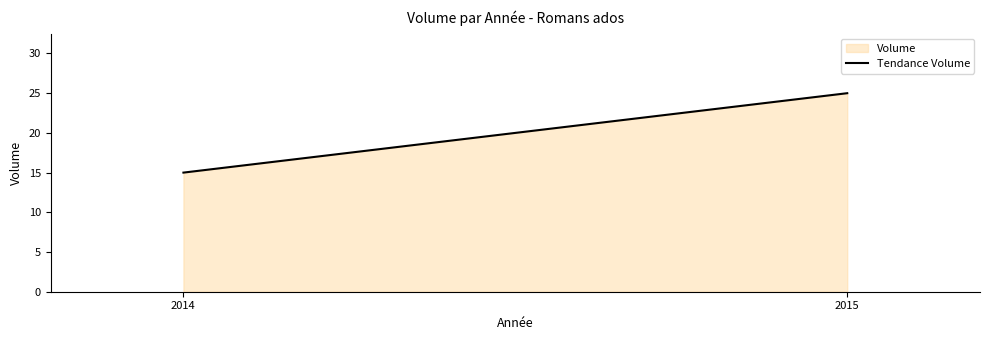

What is the value of the 2nd point from the left?

25